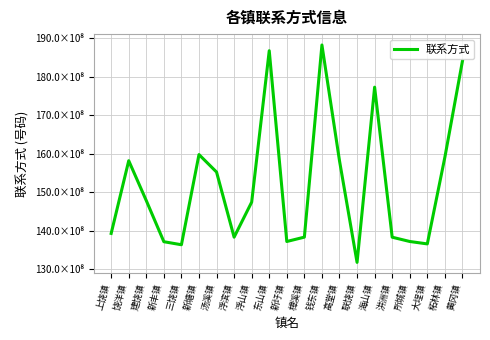

Reading right to left, what are all the values shown in this chart?

18405946971	15907672403	13652832968	13715830828	13827383009	17728674758	13172555559	15816171266	18826137526	13829001835	13715714458	18676865306	14739195354	13828380989	15521465490	15976309928	13631028626	13710074226	14778707258	15816182229	13925728472